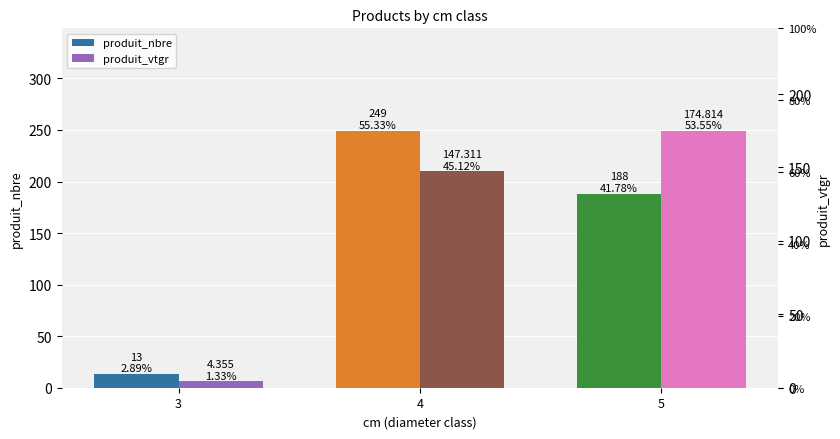

What is the maximum value shown in the chart?

249.0